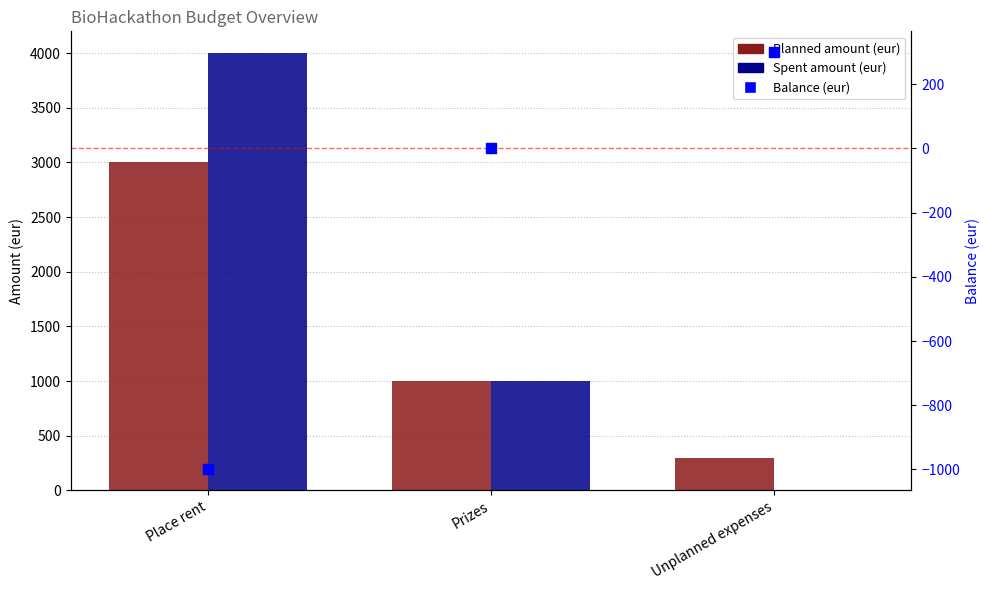

At which category is the sum across all series the highest?

Place rent